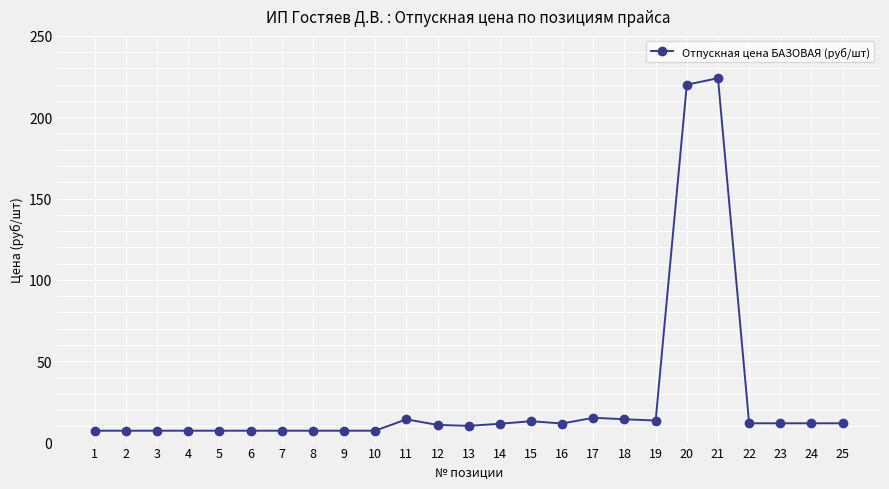

How many values are below 11?

12